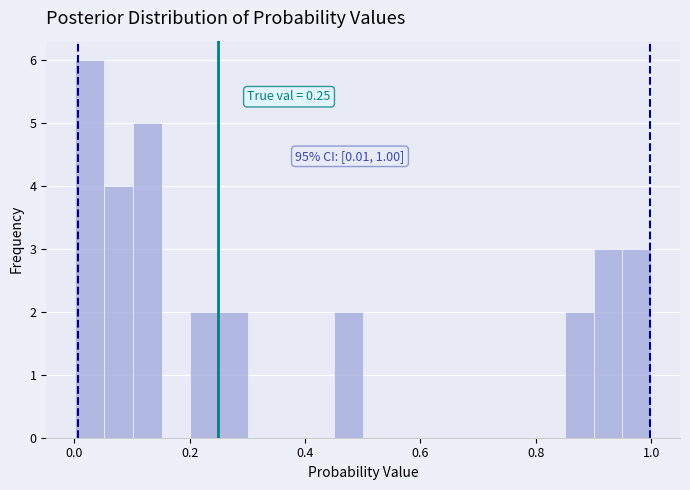

Read against the x-axis, roughly where is the centre of the tallest bar?

0.02